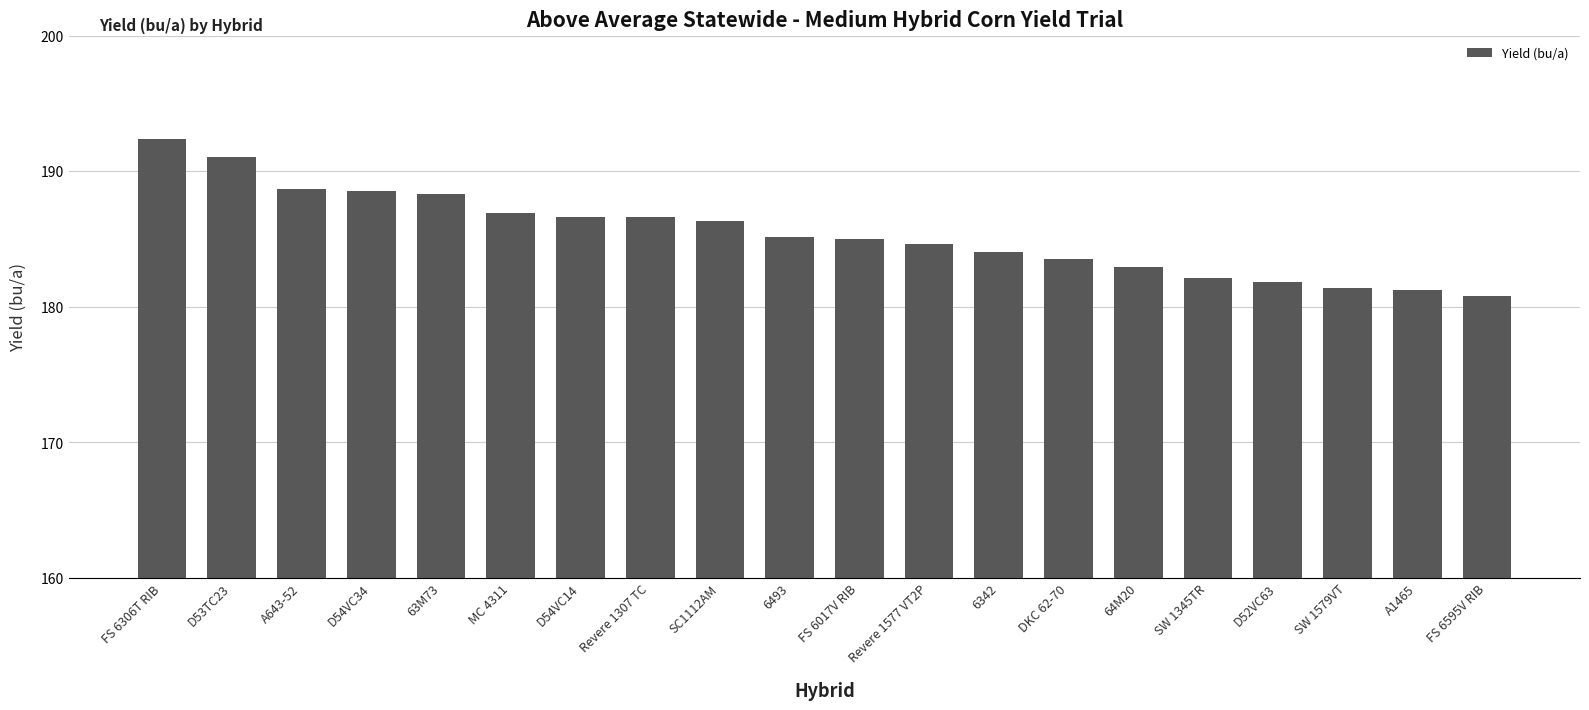

Which label corresponds to the largest value in the chart?

FS 6306T RIB